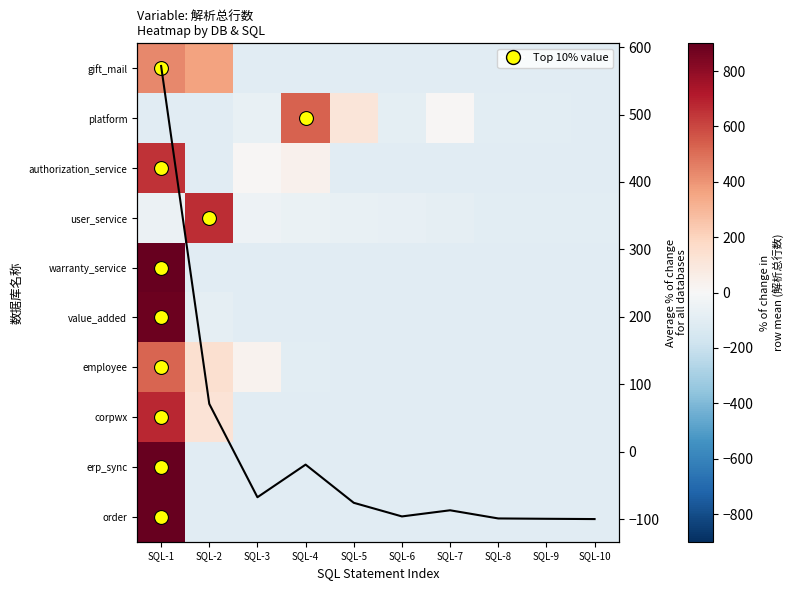

List the labels in order of value_added value, largest first.

SQL-1, SQL-2, SQL-3, SQL-4, SQL-5, SQL-6, SQL-7, SQL-8, SQL-9, SQL-10